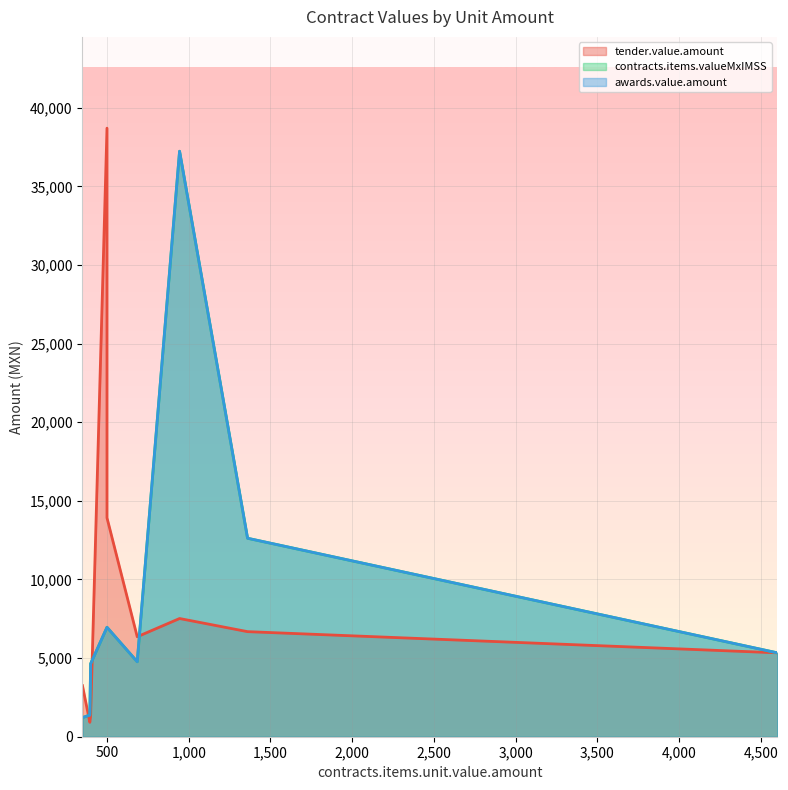

True or false: contracts.items.valueMxIMSS and awards.value.amount cross at least once.

False